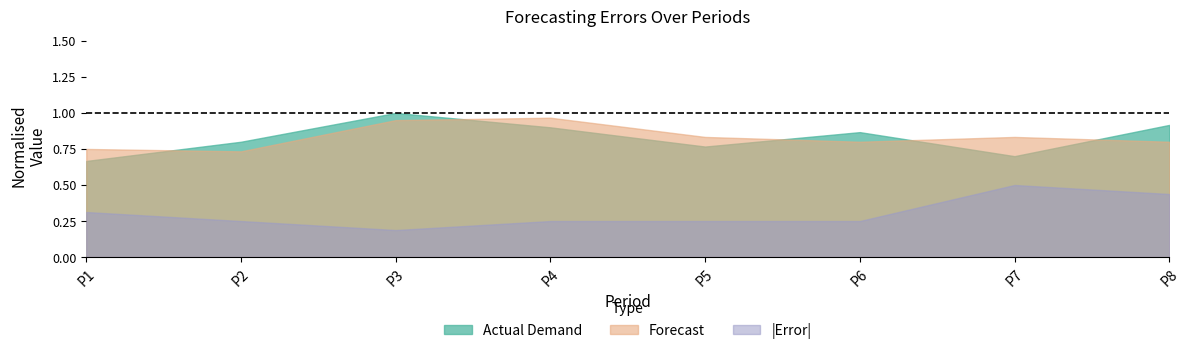

Which series changed the most between P2 and P3?

Forecast